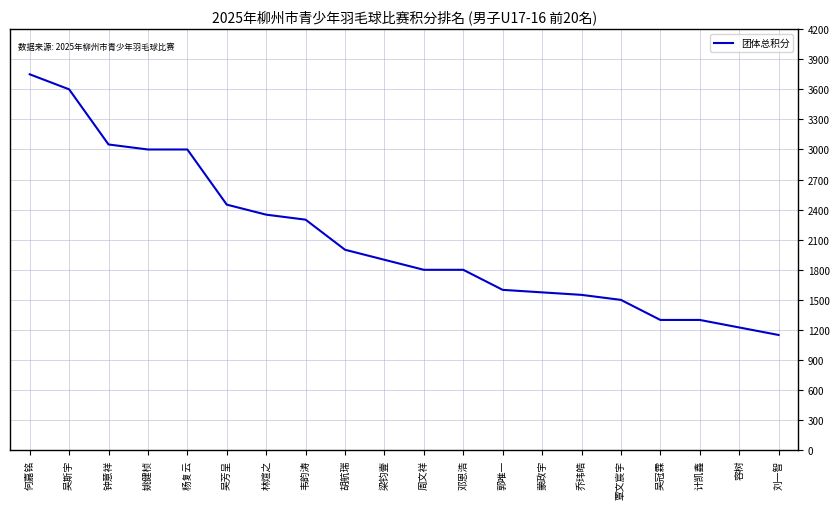

At which label is the value closest to 2450?

吴芳呈